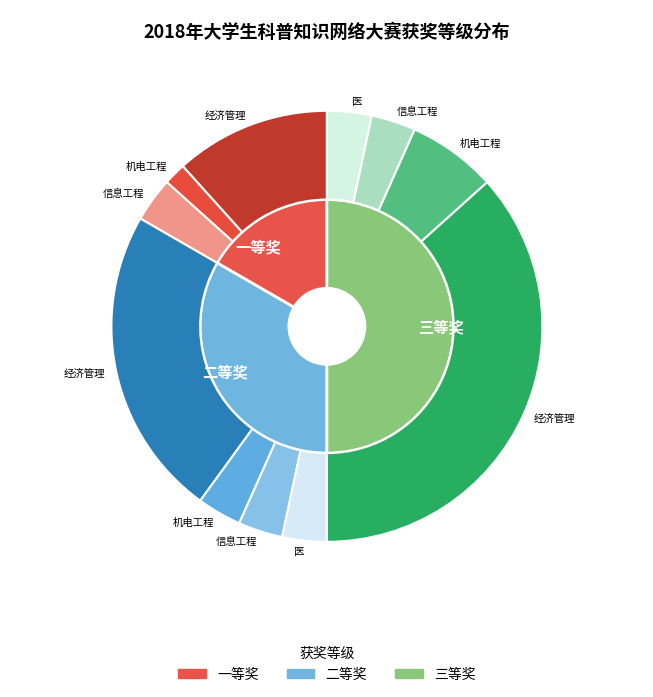

Count the number of slices in the pie.

3